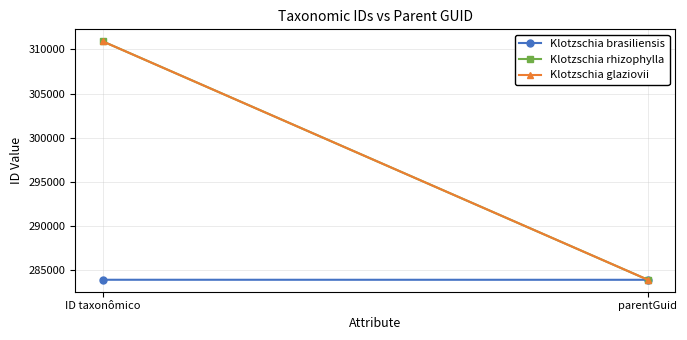

What is the sum of all Klotzschia glaziovii values?

594776